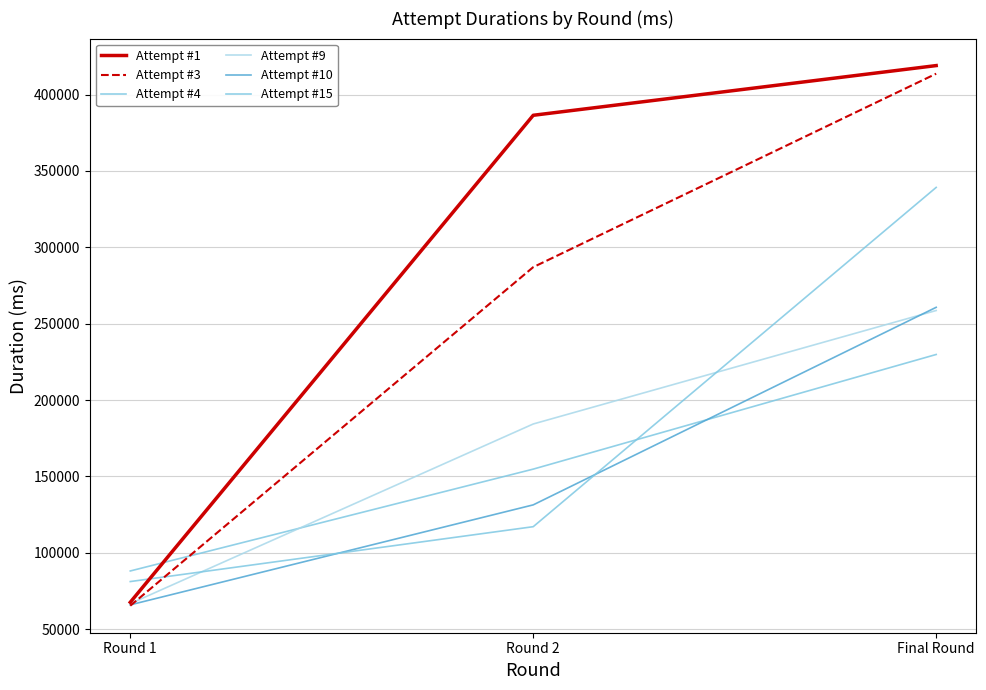

What is the sum of the Attempt #10 values at Final Round and Round 1?

326588